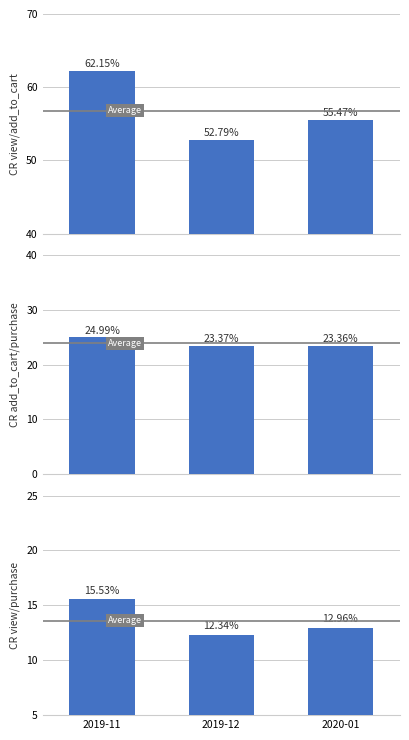

What is the minimum value shown in the chart?

12.3